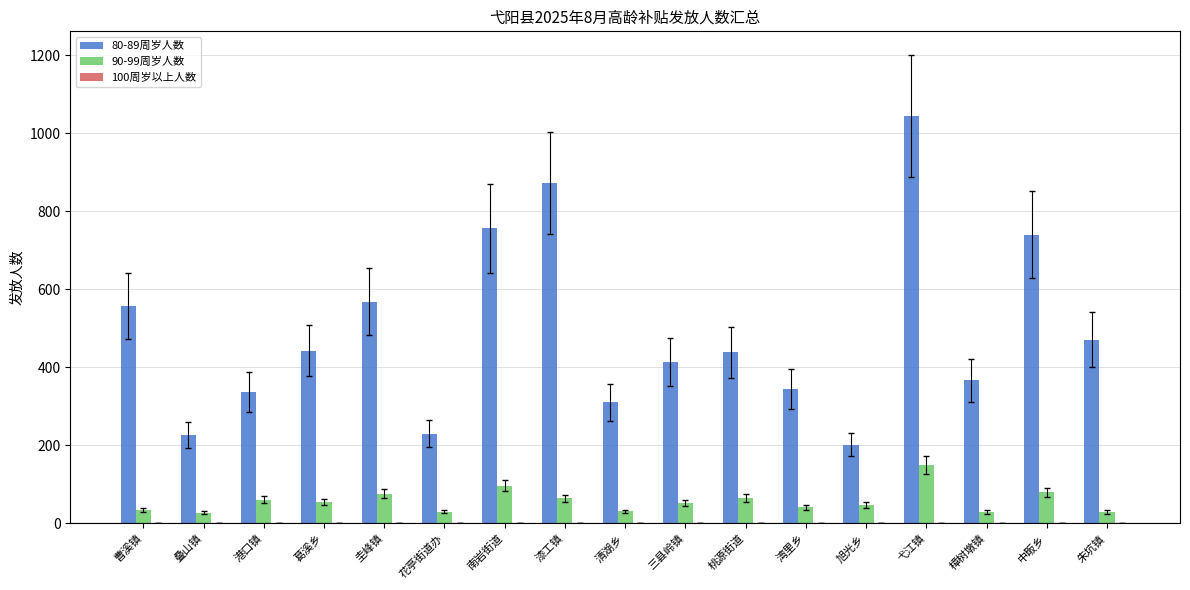

What is the difference between the 90-99周岁人数 values at 中畈乡 and 葛溪乡?

25